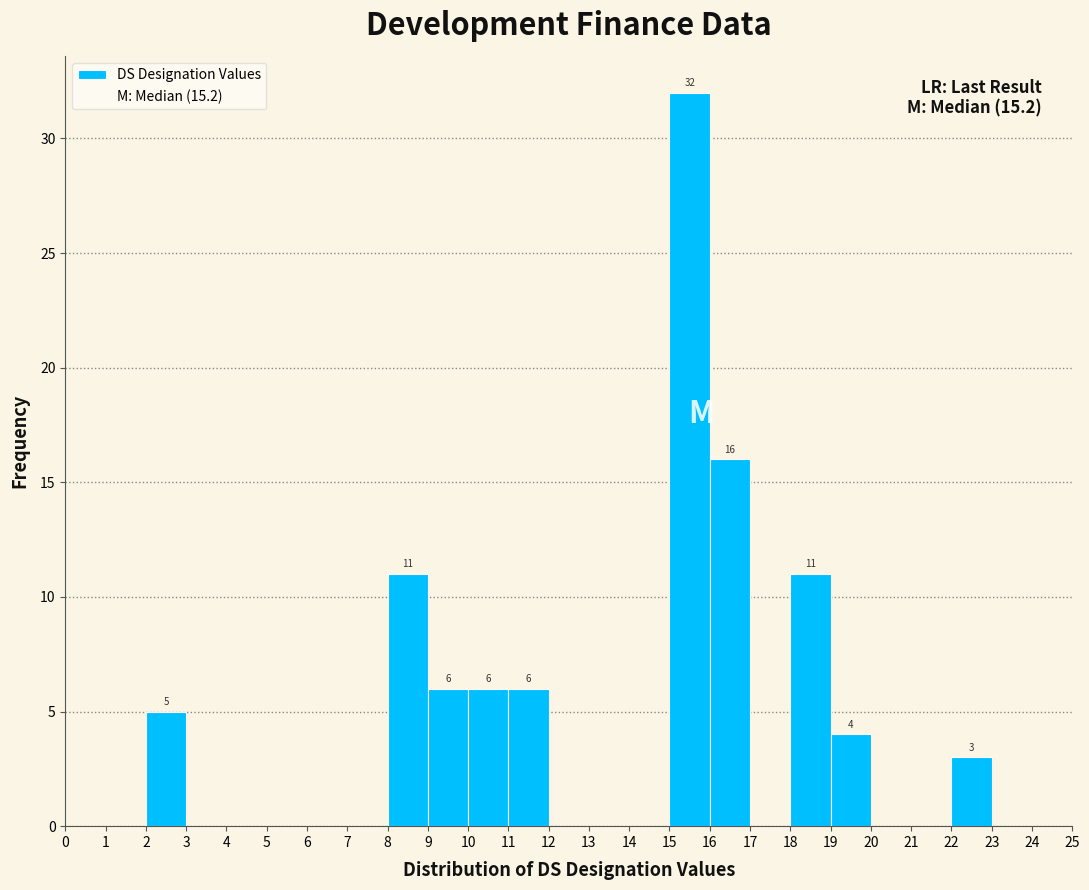

Which range on the x-axis has the tallest bar?

15 to 16